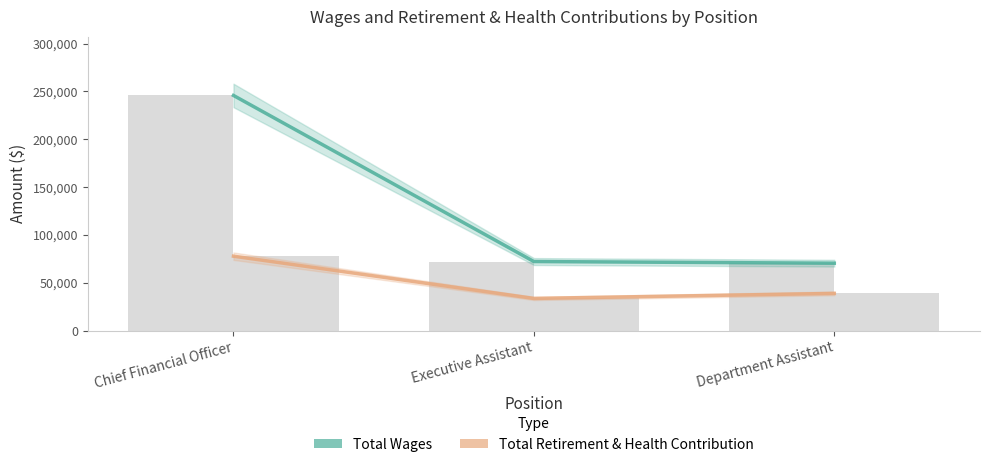

What is the value of the Total Wages bar at the 2nd from the left?

72124